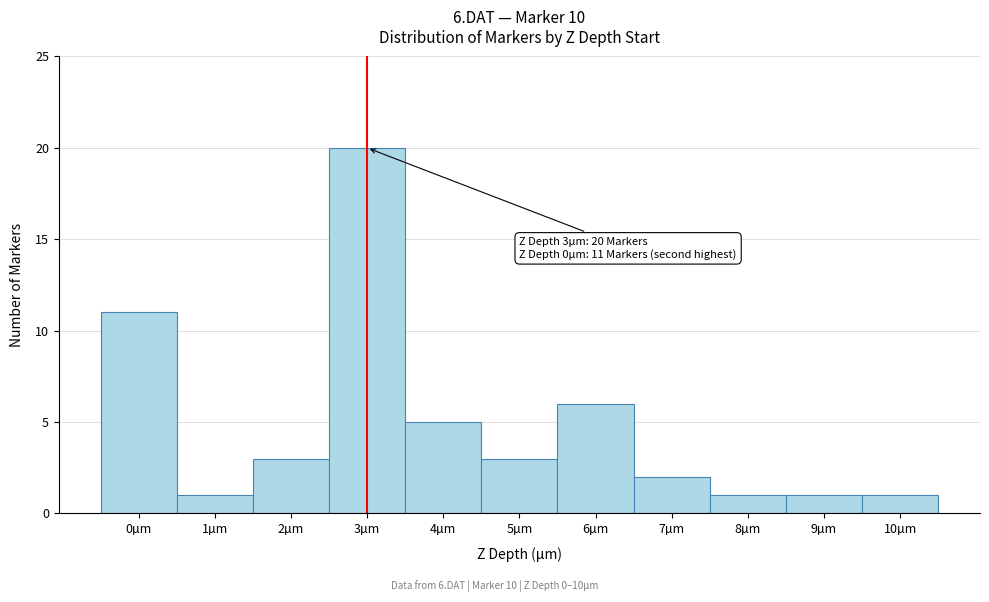

Over which range of the x-axis is the bar tallest?

2.5 to 3.5